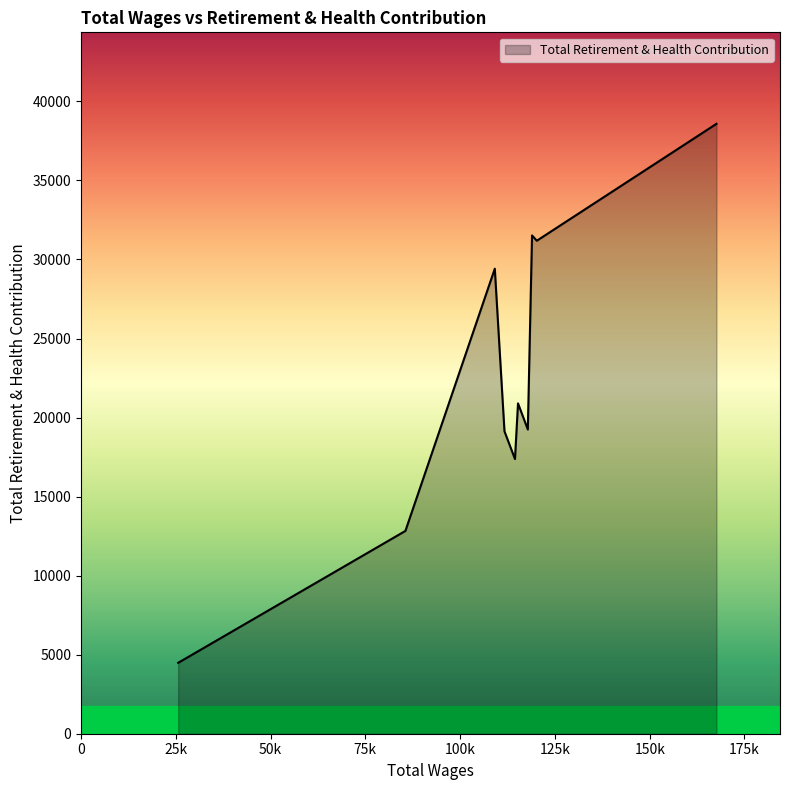

Does the chart have visible grid lines?

No